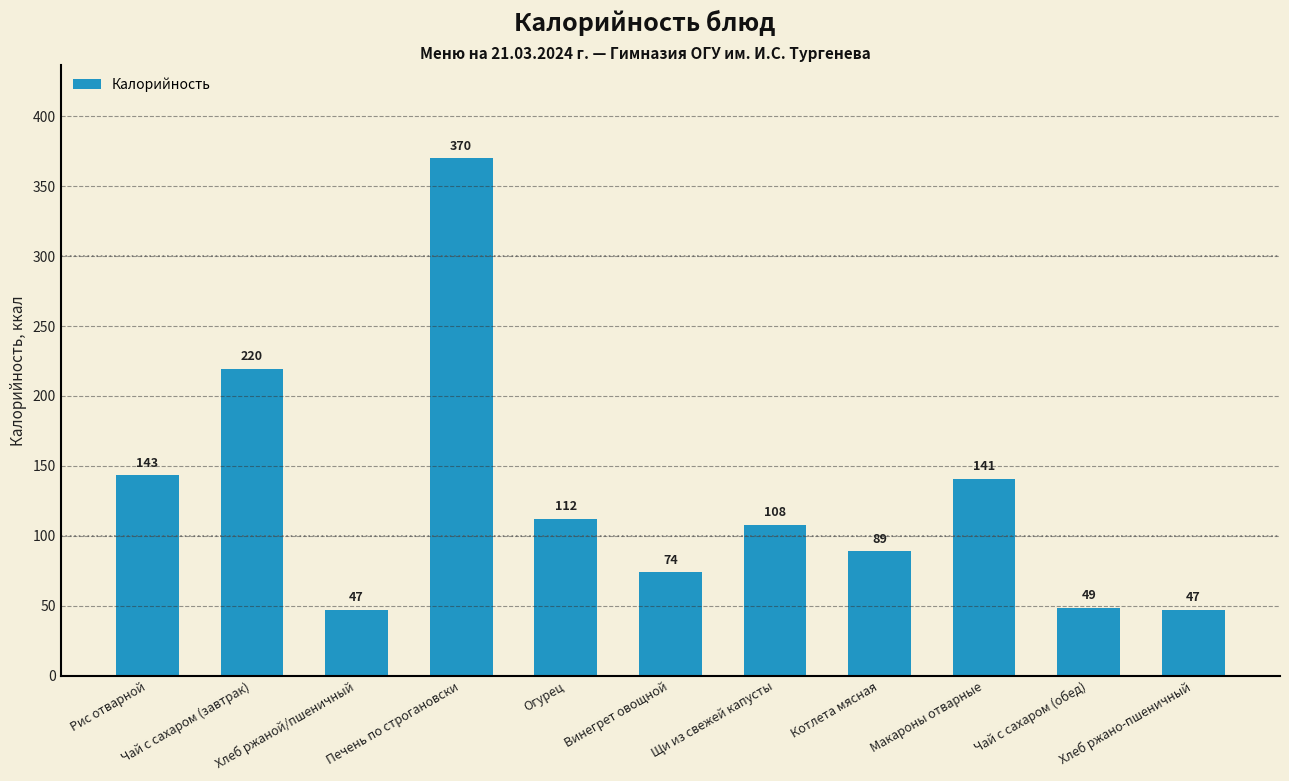

At which label is the value closest to 208?

Чай с сахаром (завтрак)